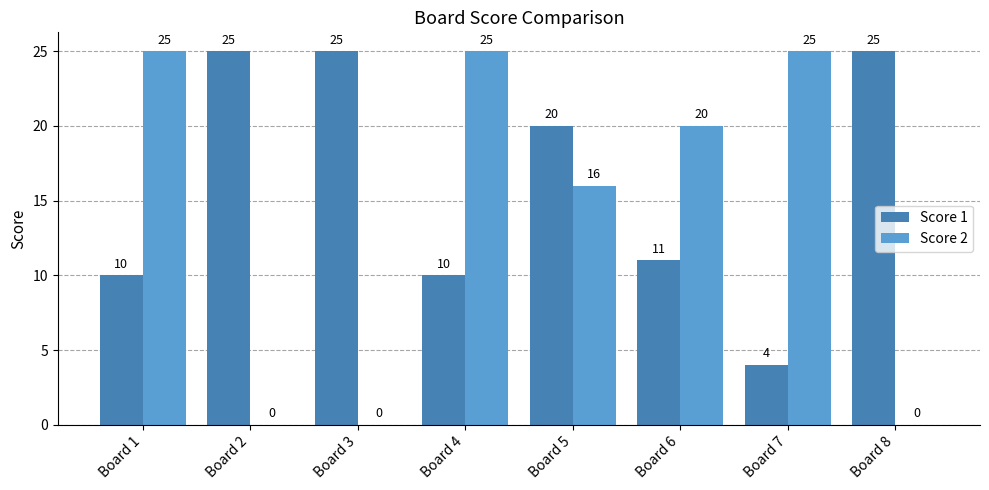

Count the number of categories in the chart.

8